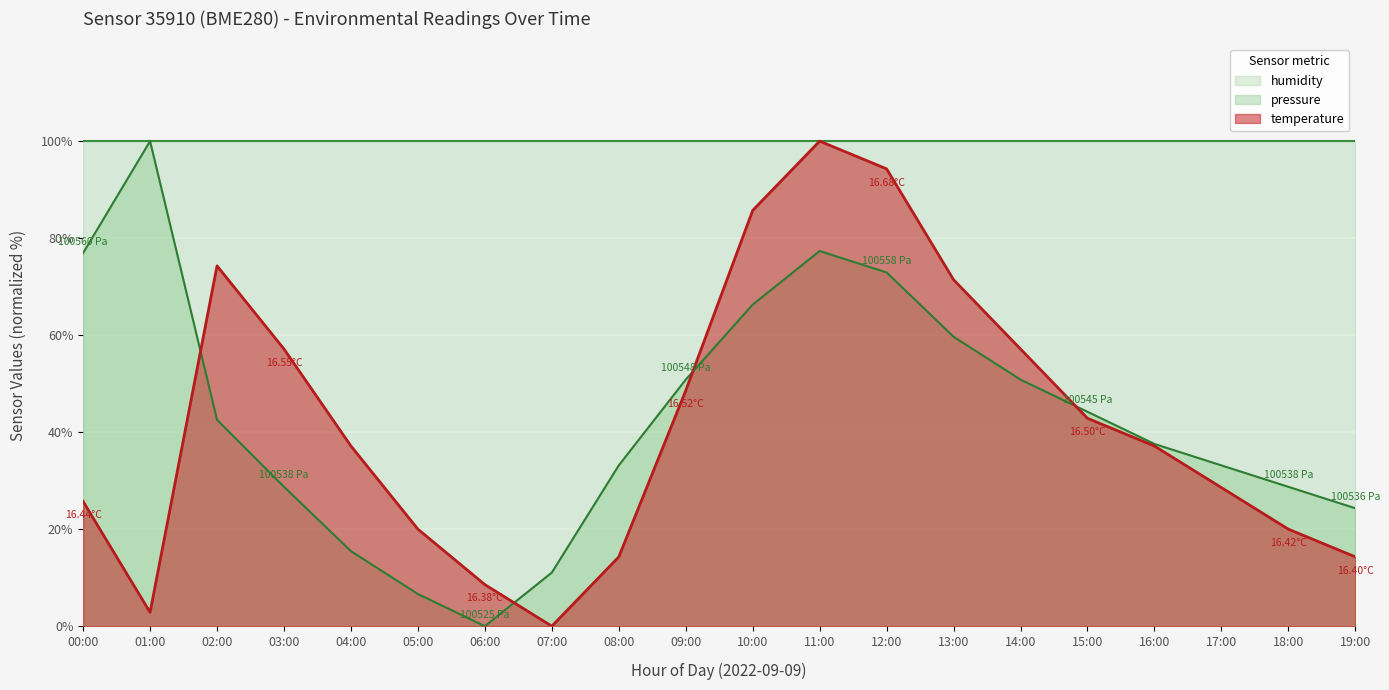

At which label is temperature closest to 50?

09:00